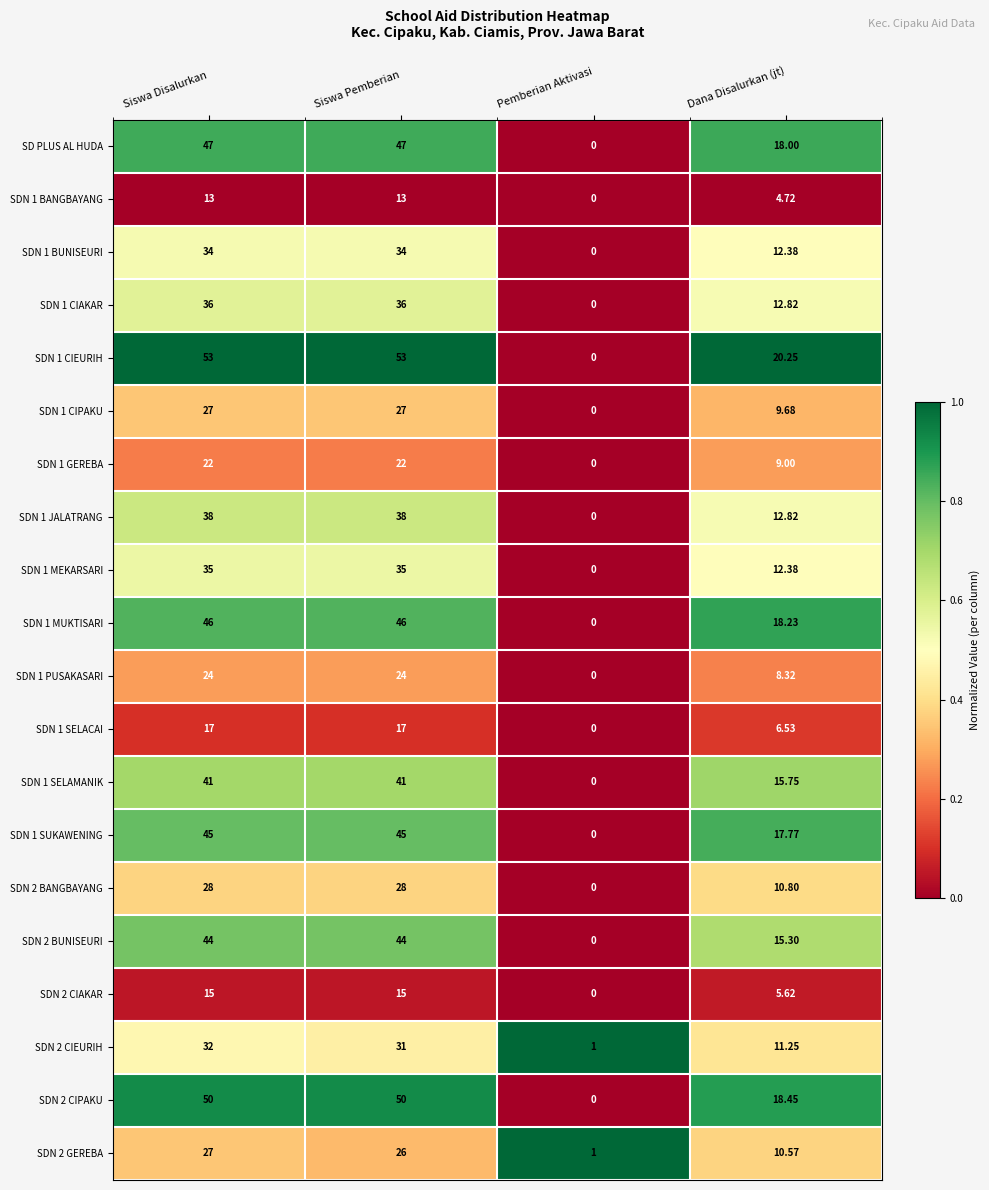

Which category has the lowest value in the SDN 1 SELAMANIK series?

Pemberian Aktivasi